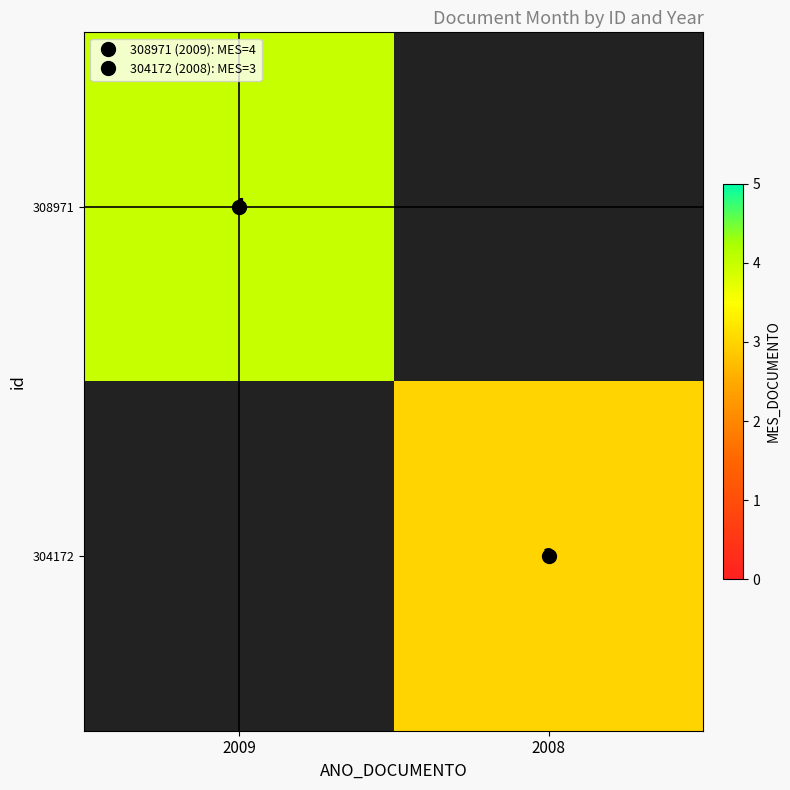

At how many categories does at least one series exceed 0?

2